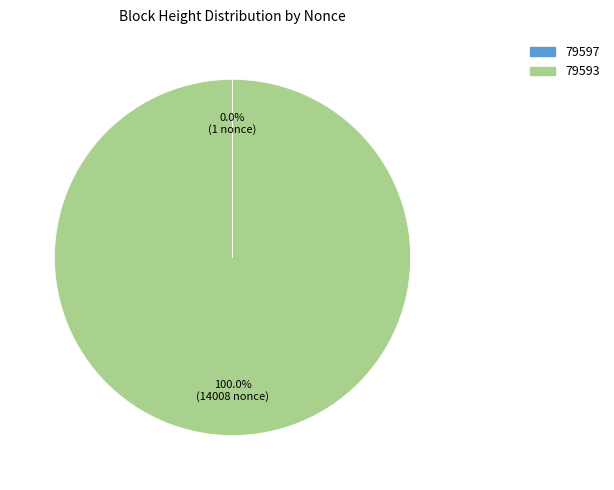

Which category has the biggest portion of the pie?

79593